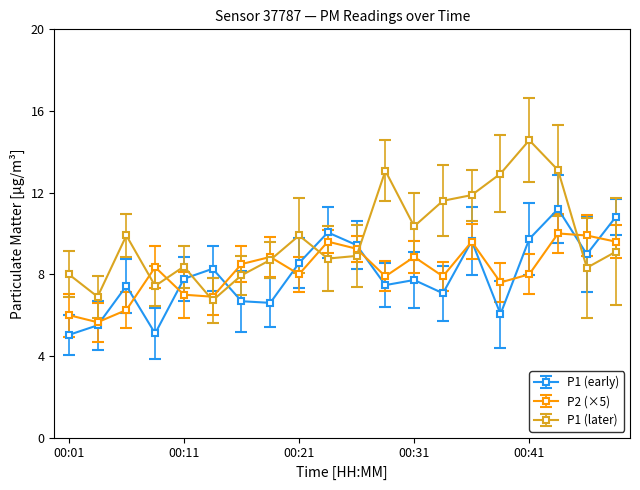

Which series has the largest range (max minus min)?

P1 (later)